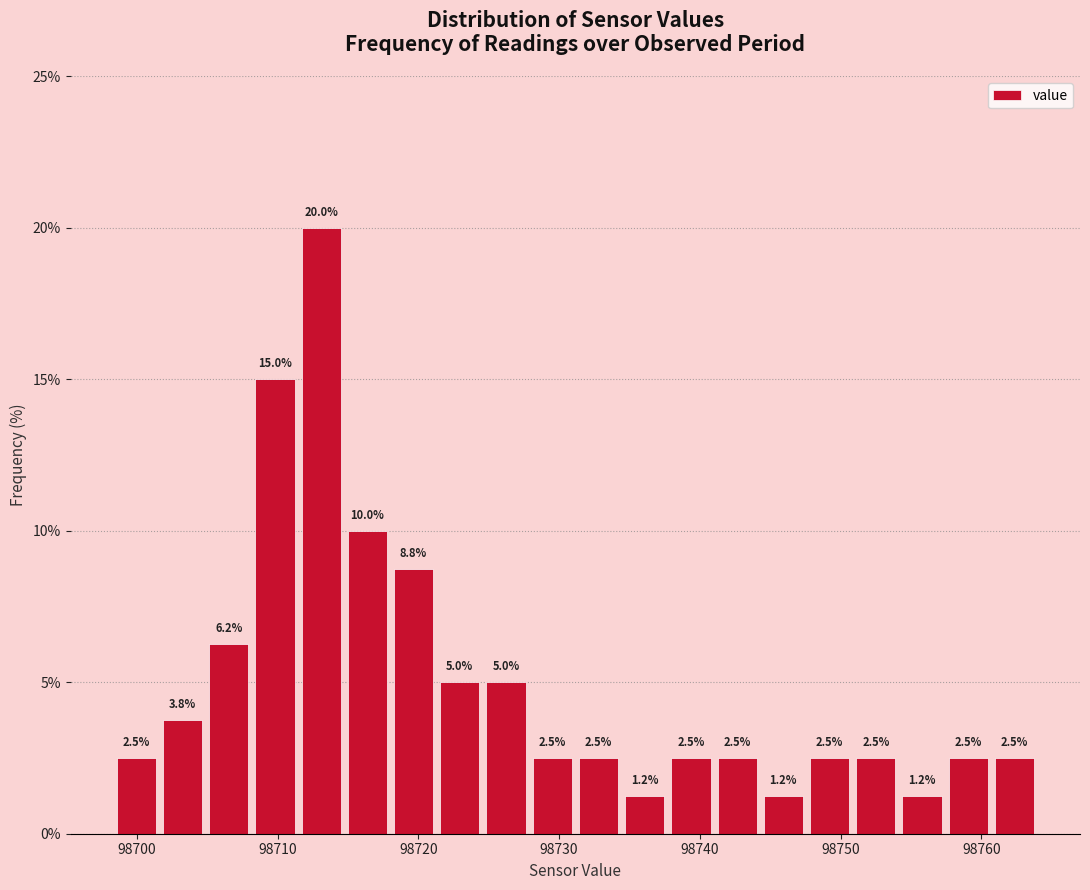

Around what value on the x-axis is the tallest bar? Give the approximate position of its centre, as read against the axis.

98713